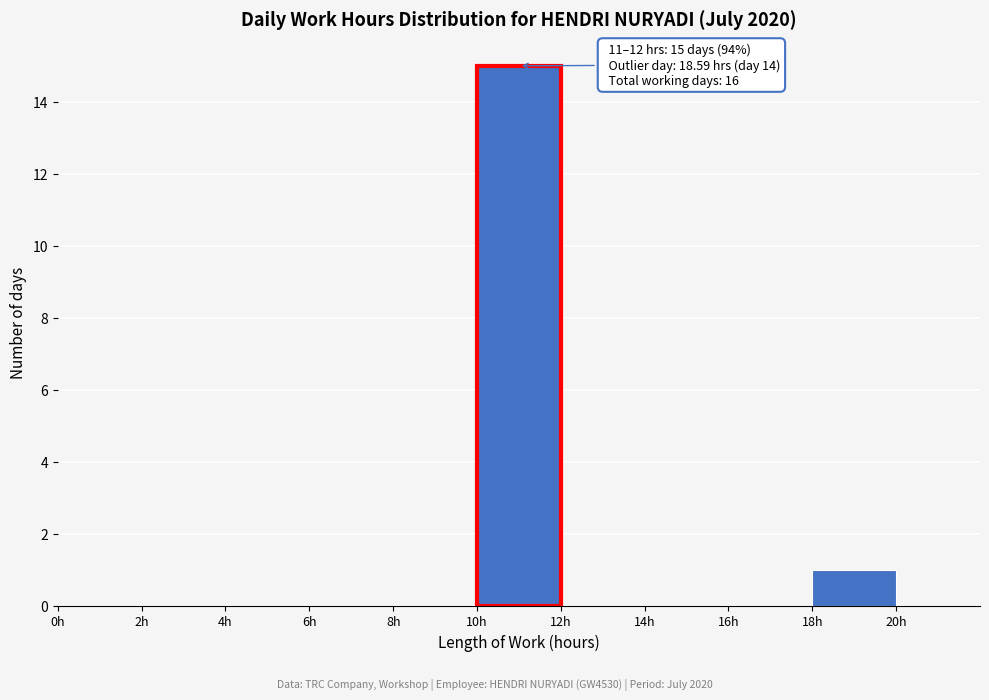

Which range on the x-axis has the tallest bar?

10 to 12